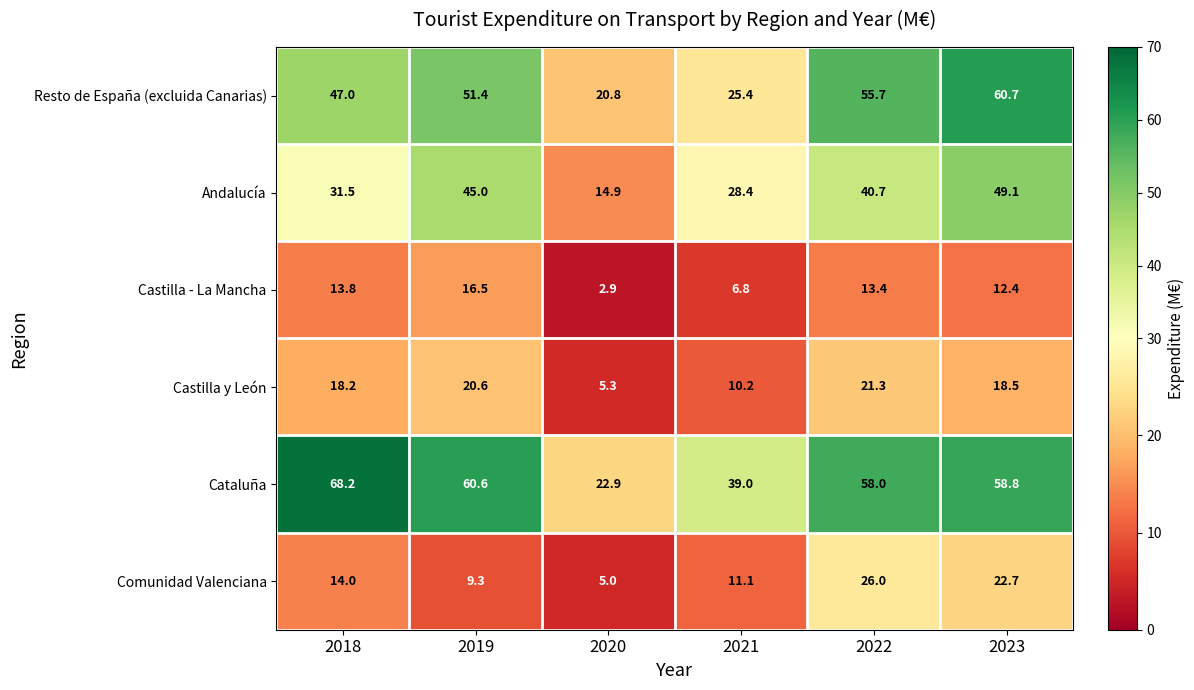

What is the difference between the highest and lowest values at 2019?

51.3